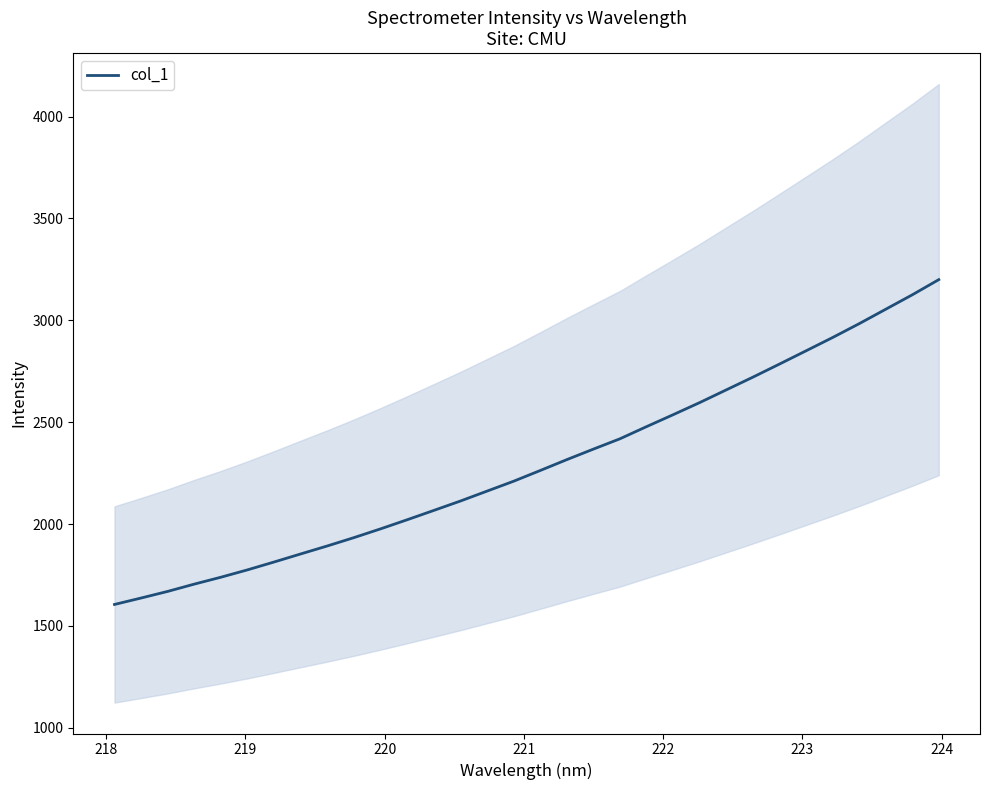

What is the value of the 1st point from the left?

1605.3